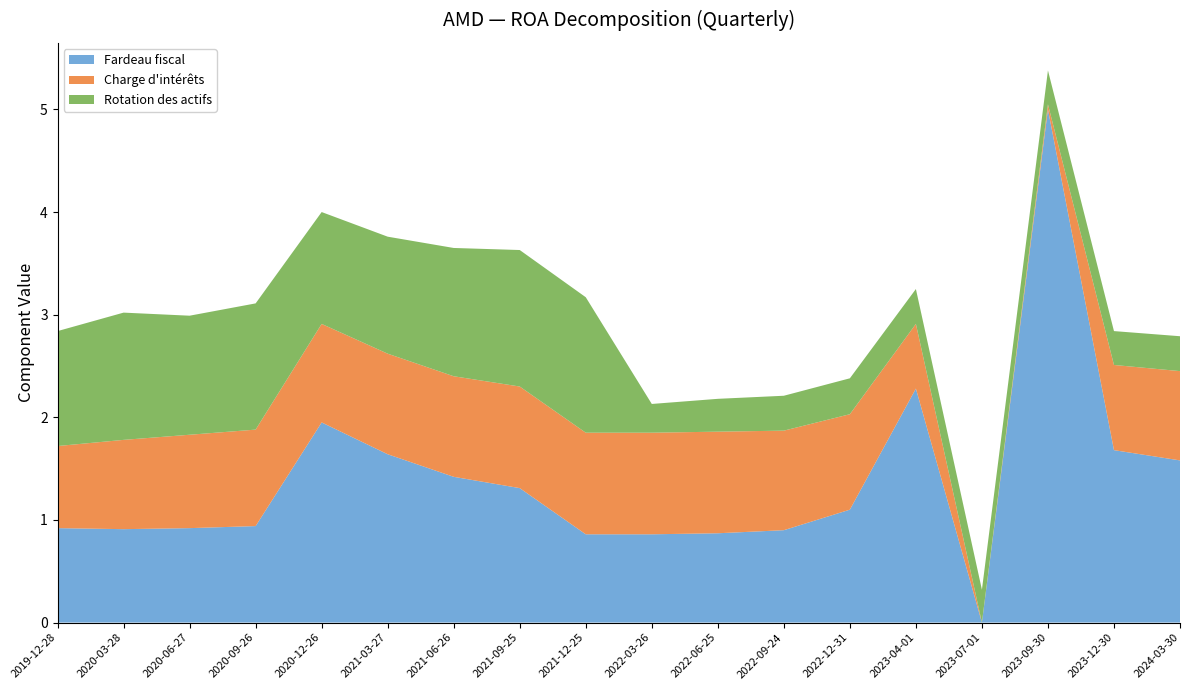

What is the maximum value for Fardeau fiscal?

5.0